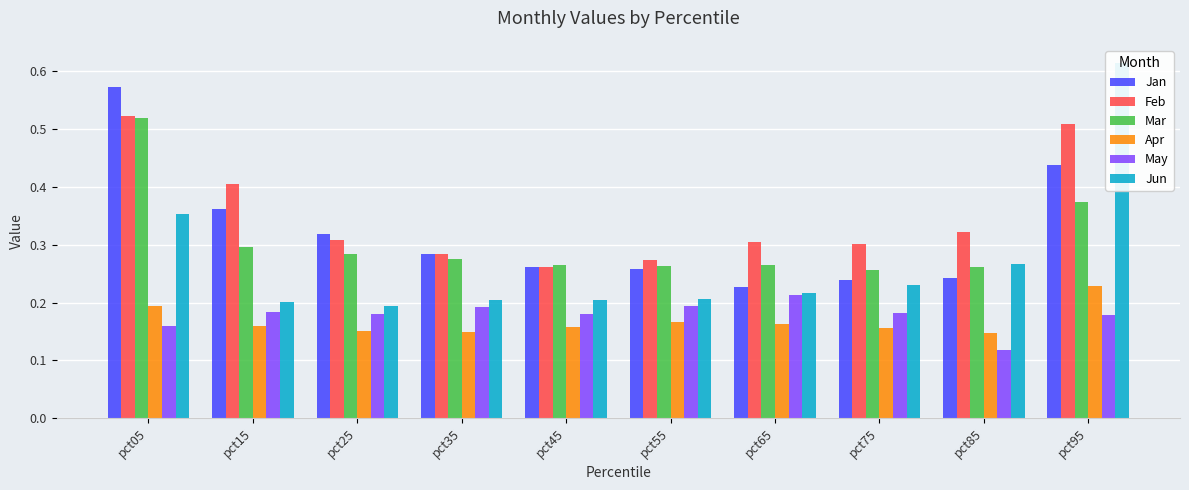

How many series are shown in this chart?

6